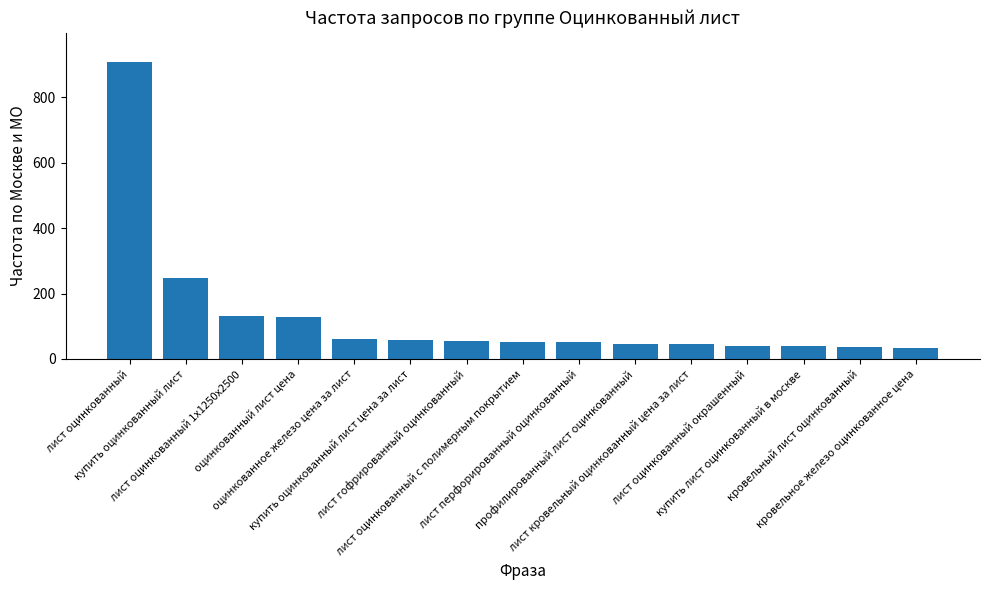

What is the difference between the values at лист гофрированный оцинкованный and лист оцинкованный окрашенный?

13